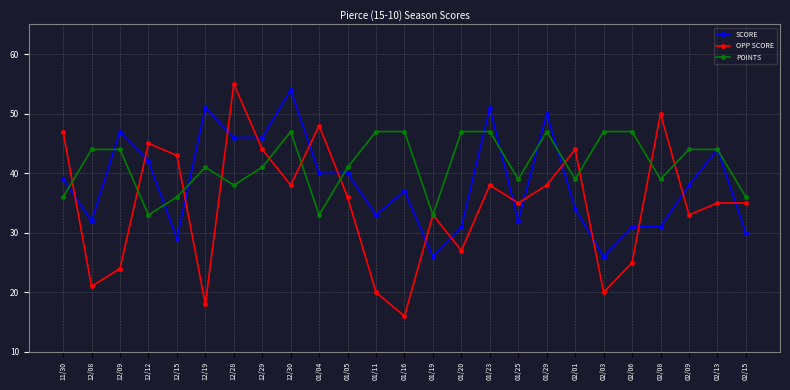

At which category does POINTS reach its first local valley?

12/12